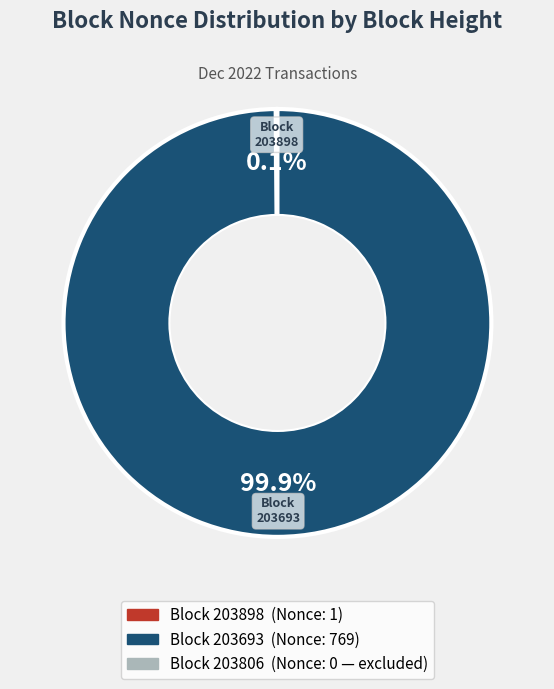

Does any single category account for the majority?

Yes